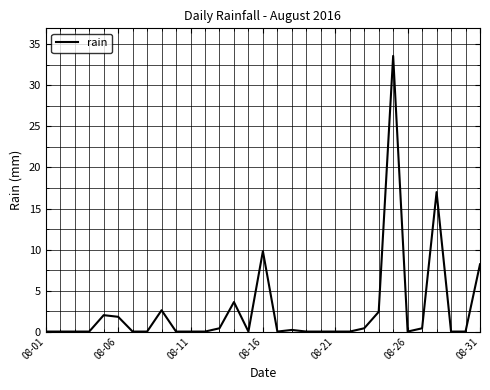

What is the maximum value shown in the chart?

33.6